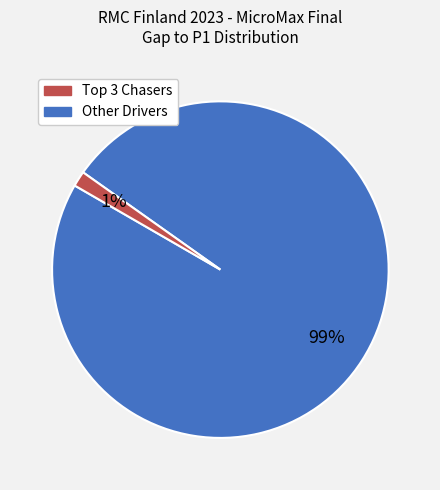

To the nearest percent, what is the average slice percentage?

50%